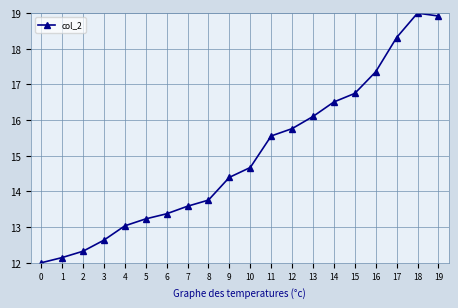

What is the sum of the values at 16 and 8?

31.1